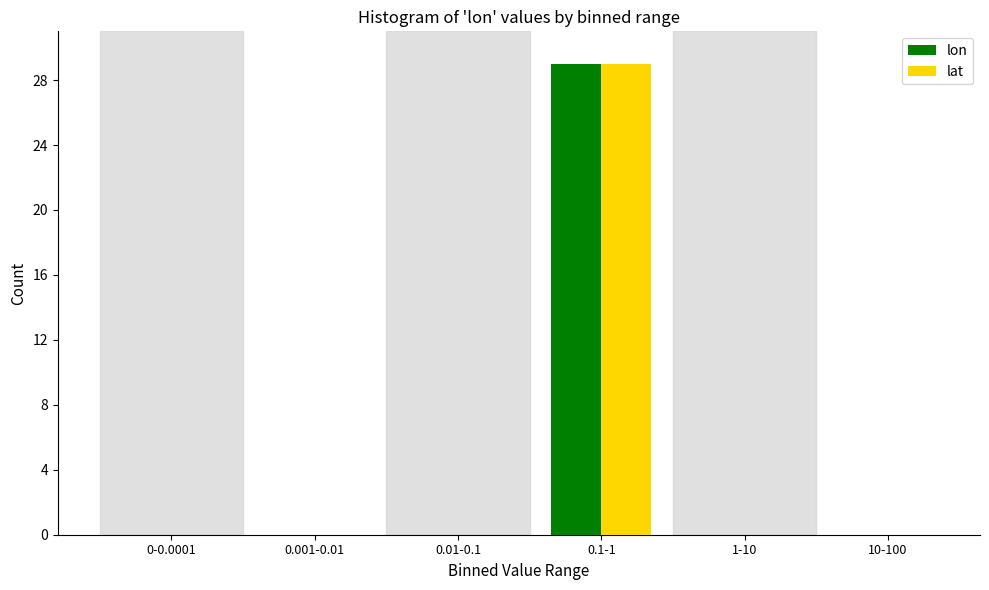

Reading left to right, list all the values displayed in this chart.

lon: 0-0.0001=0	0.001-0.01=0	0.01-0.1=0	0.1-1=29	1-10=0	10-100=0
lat: 0-0.0001=0	0.001-0.01=0	0.01-0.1=0	0.1-1=29	1-10=0	10-100=0